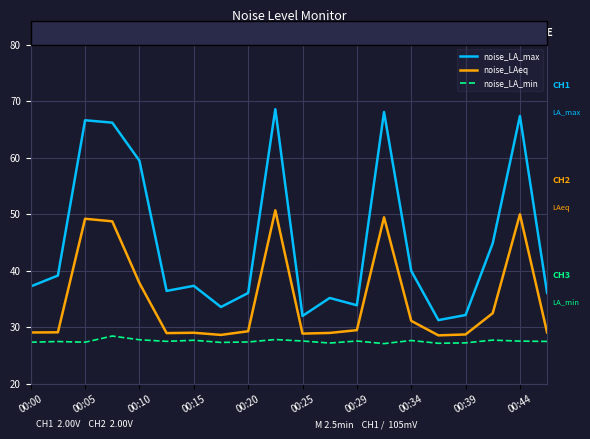

True or false: noise_LAeq and noise_LA_max cross at least once.

False